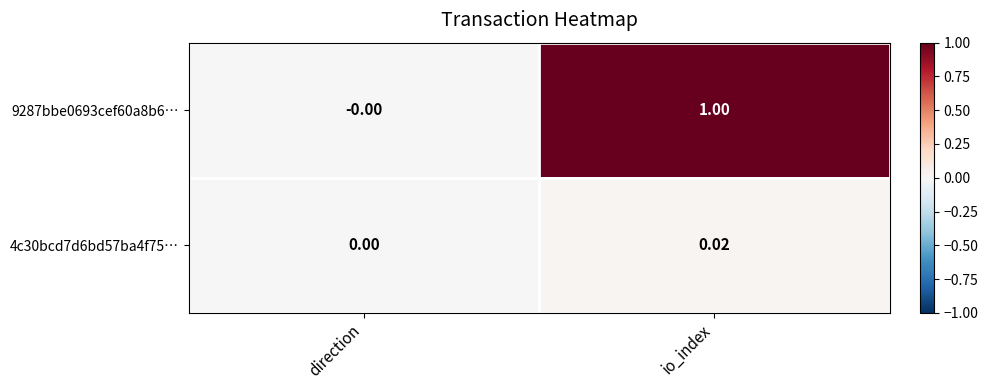

Where is 9287bbe0693cef60a8b6… nearest to the value 0?

direction